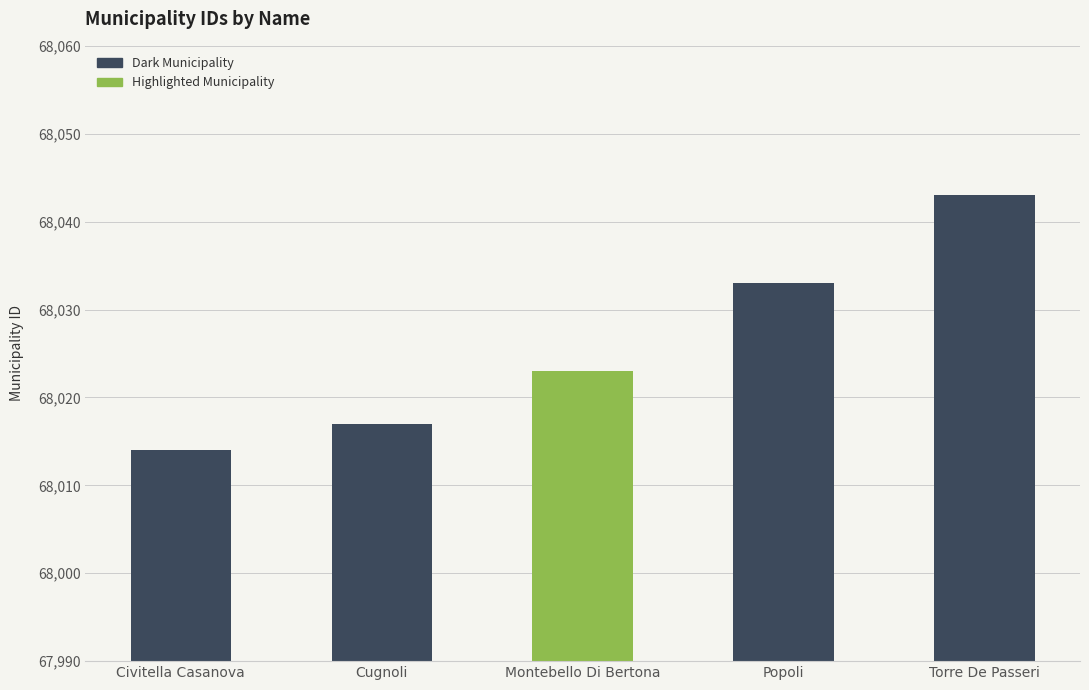

True or false: the data shows 68014 at Civitella Casanova.

True